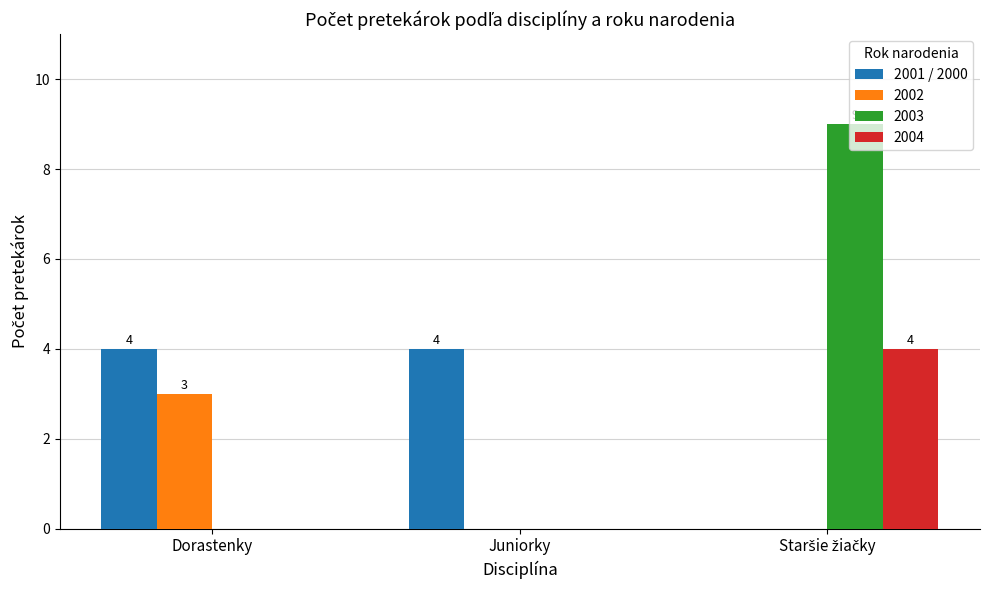

What is the highest value of the 2001 / 2000 series?

4